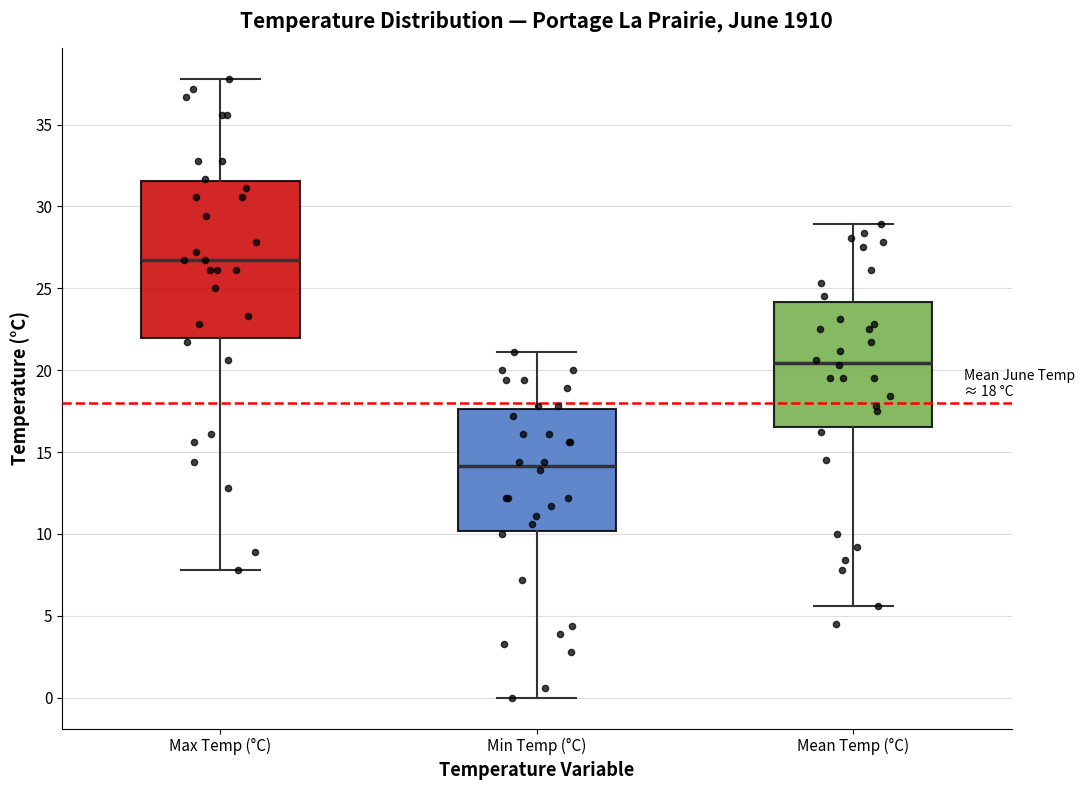

Comparing the boxes themselves (not the whiskers), which one is the tallest?

Max Temp (°C)